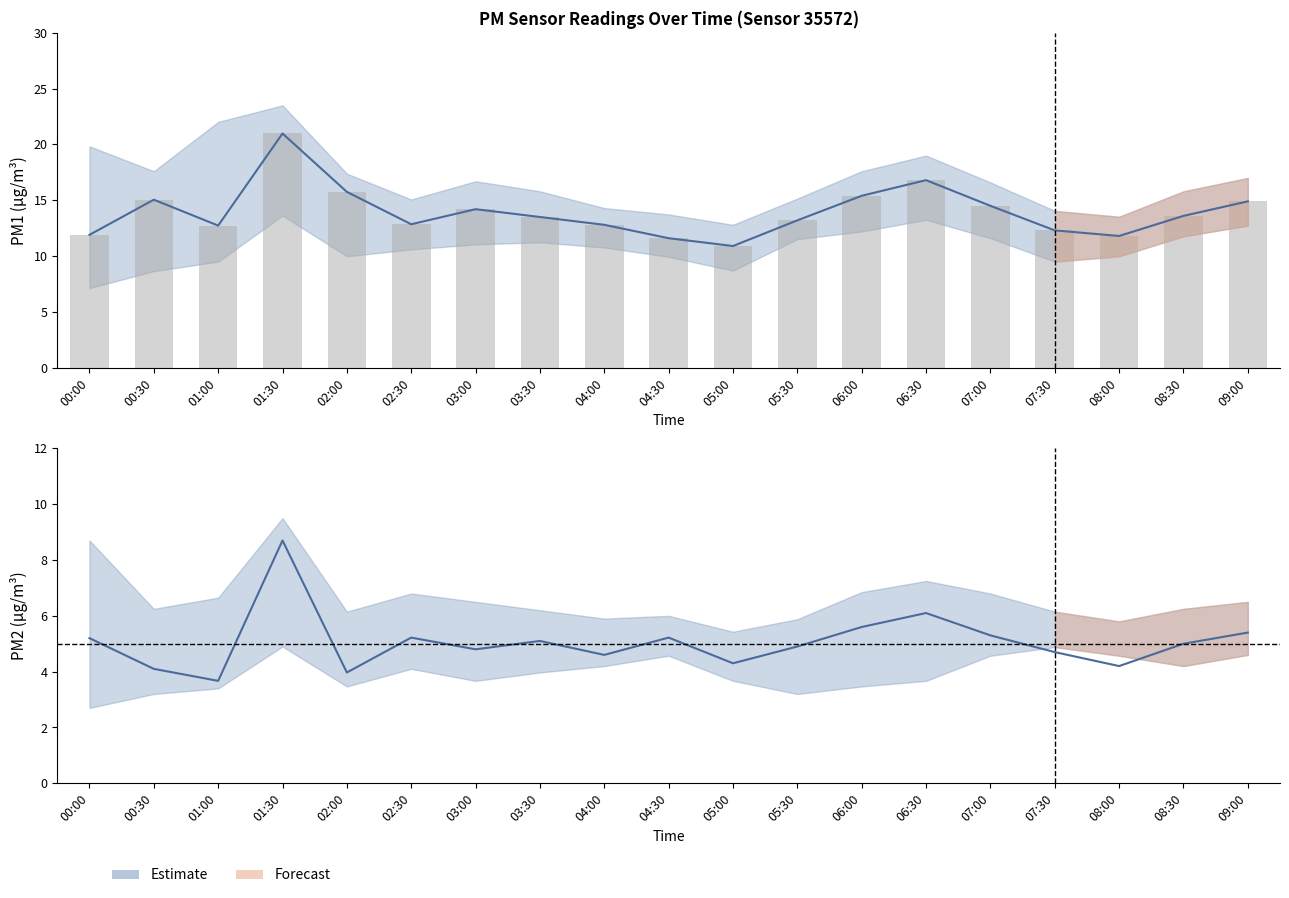

List the labels in order of P2 (PM2) value, largest first.

01:30, 06:30, 06:00, 09:00, 07:00, 02:30, 04:30, 00:00, 03:30, 08:30, 05:30, 03:00, 07:30, 04:00, 05:00, 08:00, 00:30, 02:00, 01:00